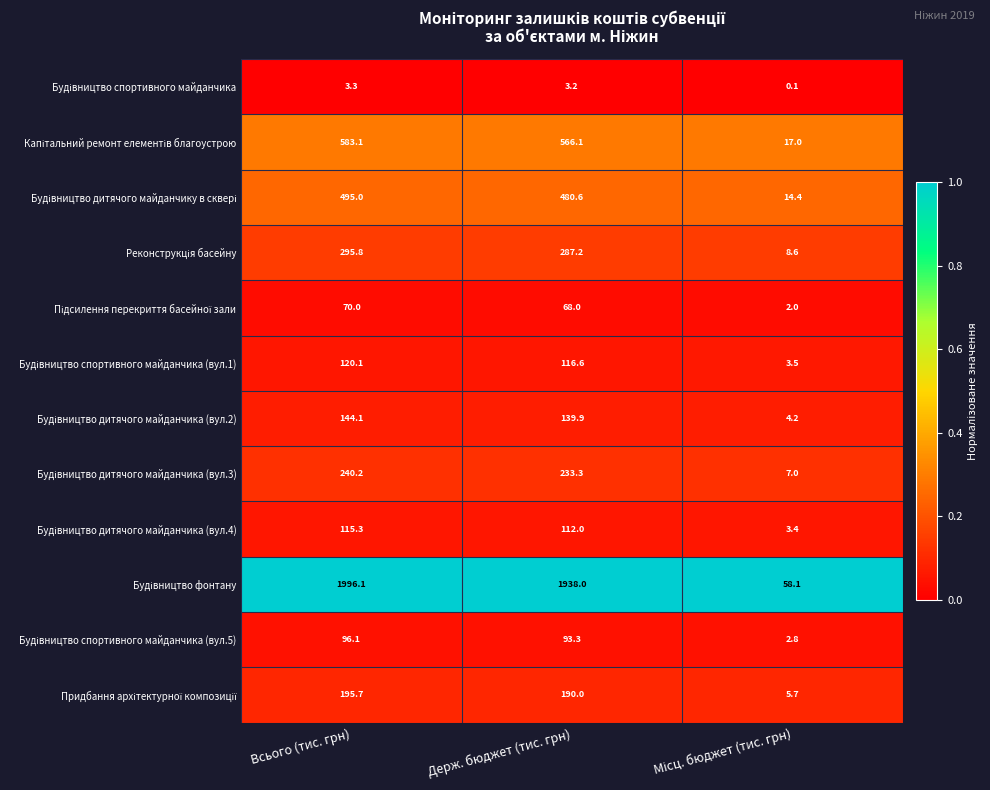

Which label corresponds to the largest value in the chart?

Всього (тис. грн)